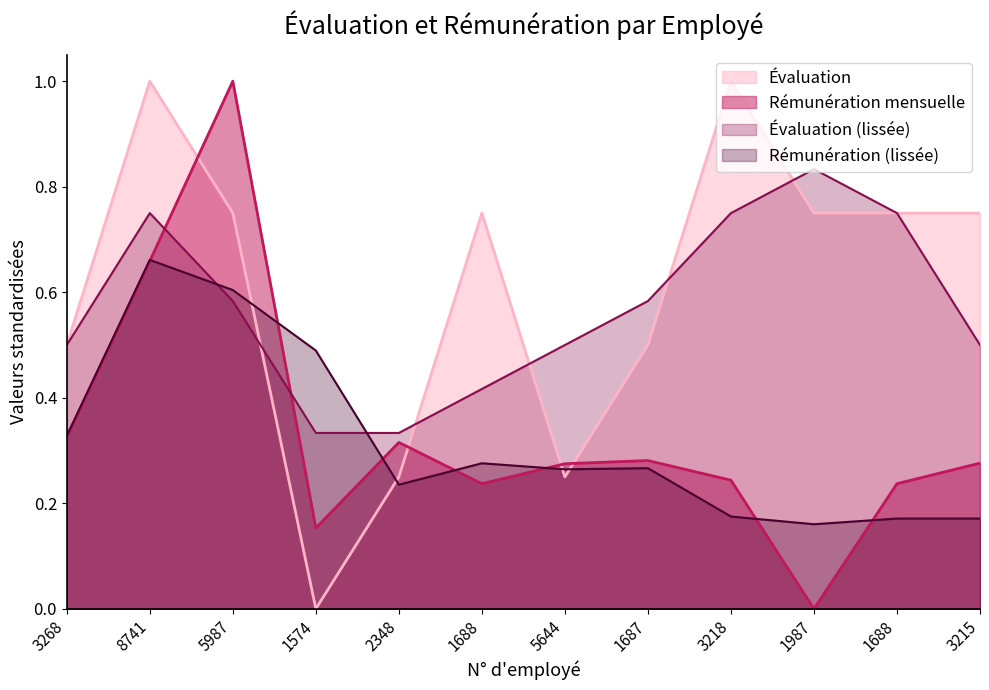

Which series has the largest total across all categories?

Évaluation